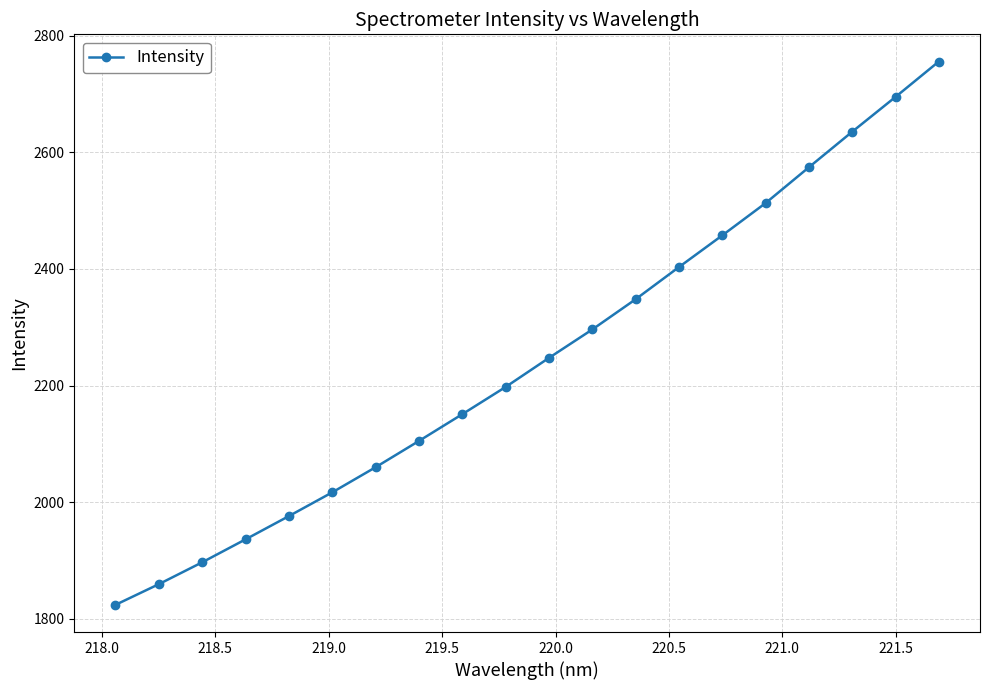

What is the maximum value shown in the chart?

2755.4